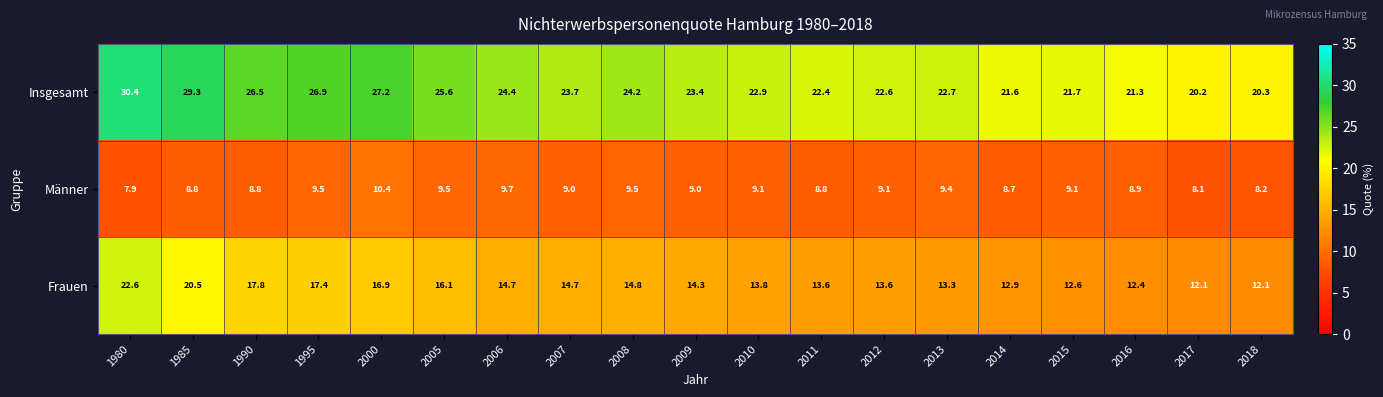

What is the maximum value shown in the chart?

30.4